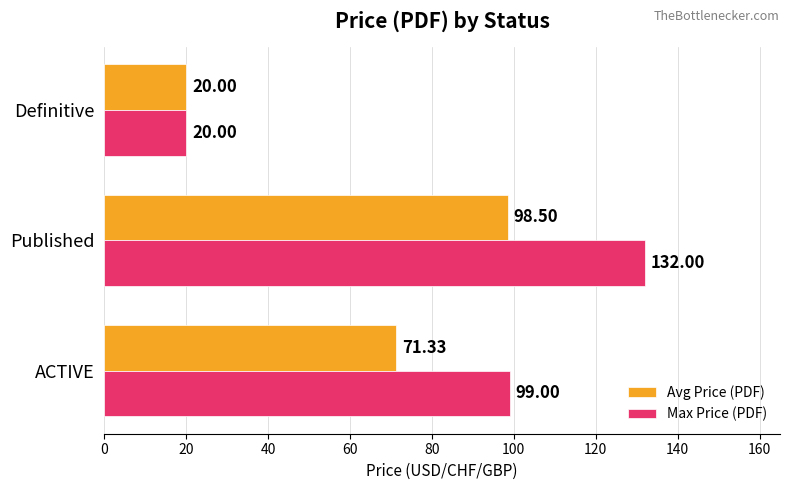

Rank the series by their average value, from lowest to highest.

Avg Price (PDF), Max Price (PDF)